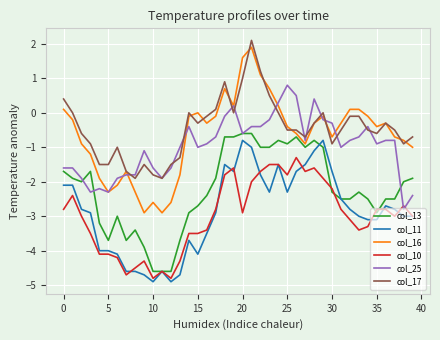

Which series has the largest range (max minus min)?

col_16